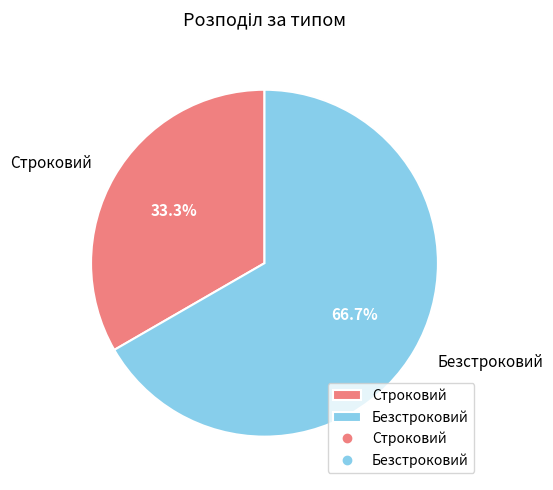

Which slice represents more than half of the pie?

Безстроковий